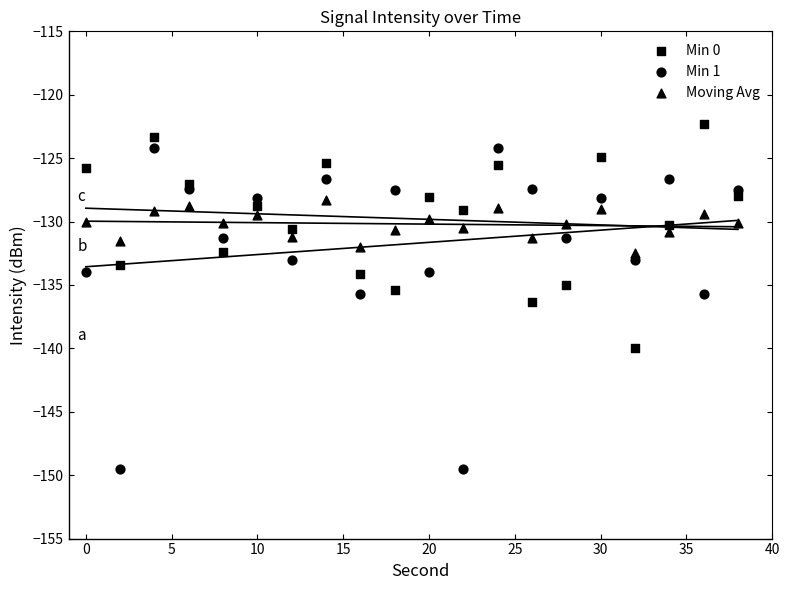

Which series reaches the minimum Y coordinate?

Min 1